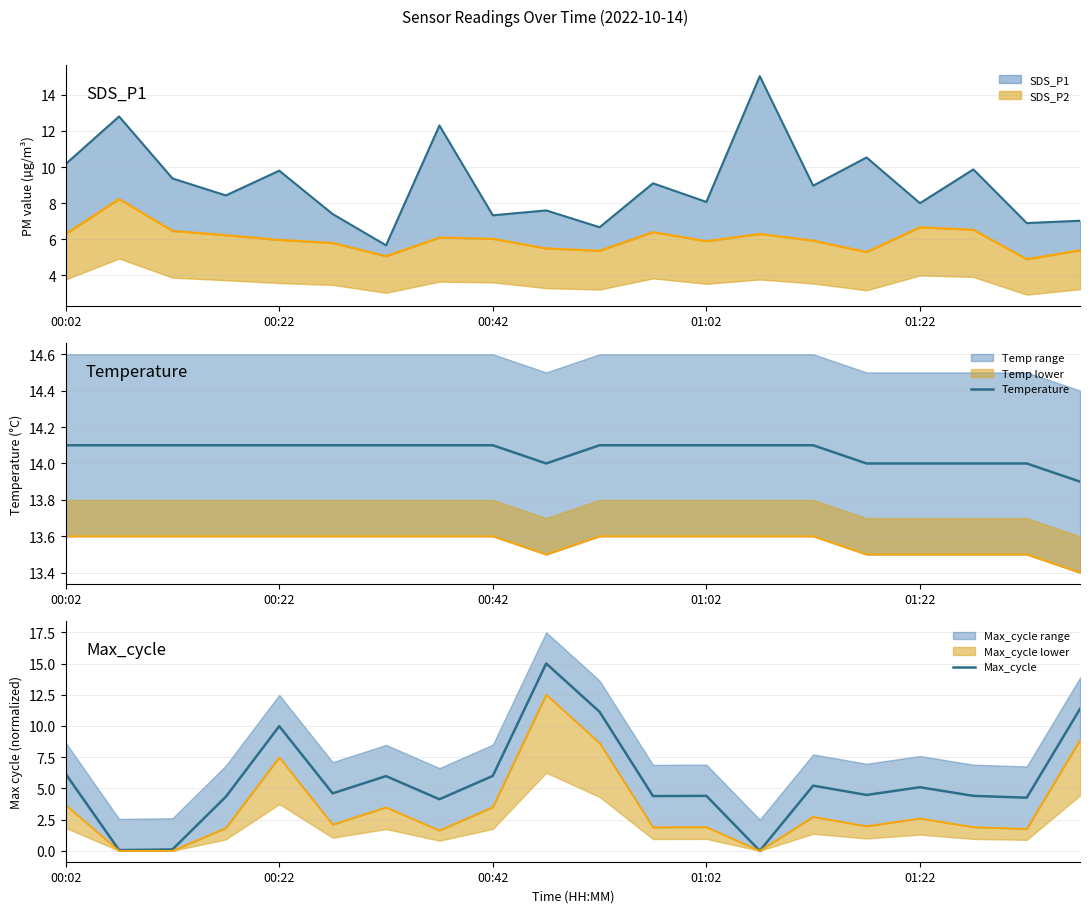

Does the chart have visible grid lines?

Yes